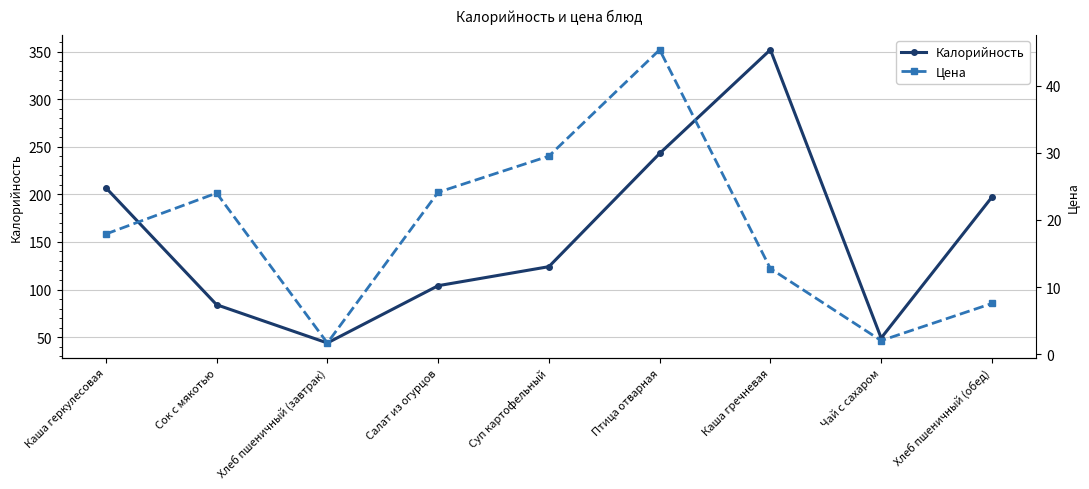

Rank the series at Каша геркулесовая from highest to lowest value.

Калорийность, Цена